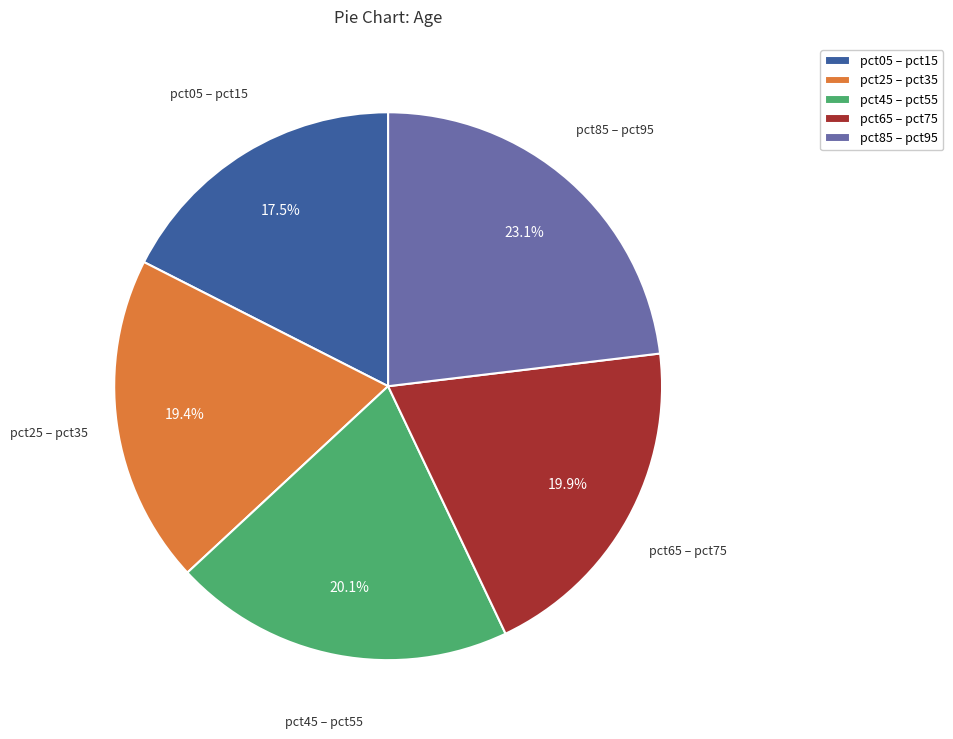

How many segments does this pie chart have?

5